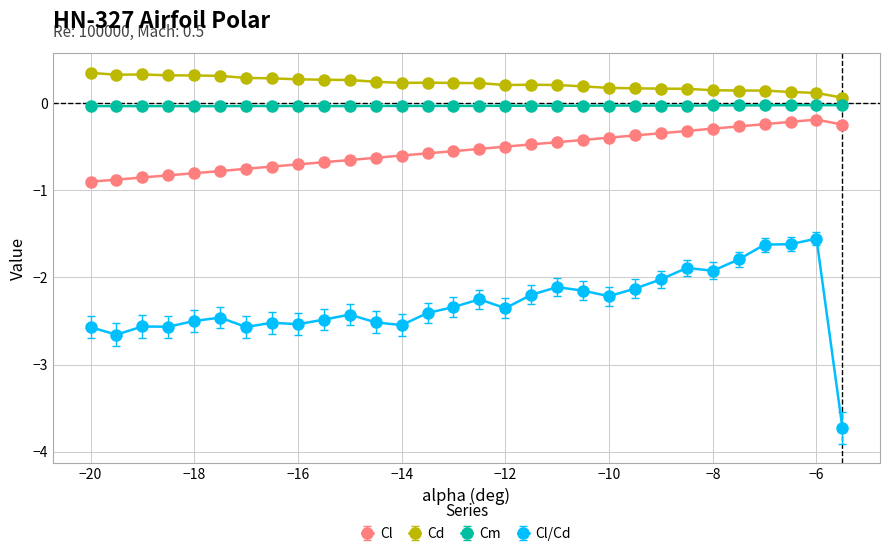

True or false: Cd and Cl cross at least once.

False